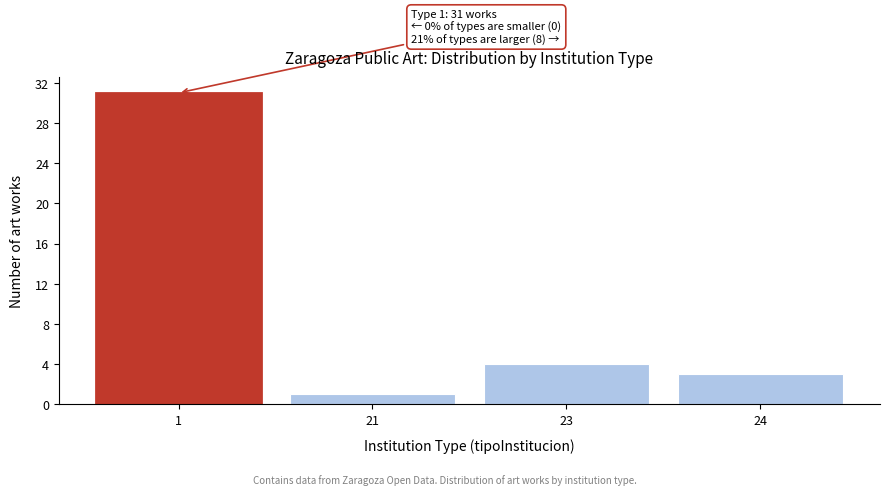

Reading left to right, list all the values displayed in this chart.

31	1	4	3